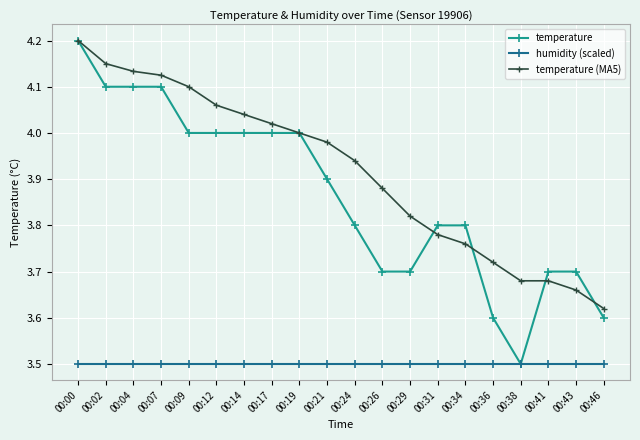

Which category has the highest value in the temperature (MA5) series?

00:00